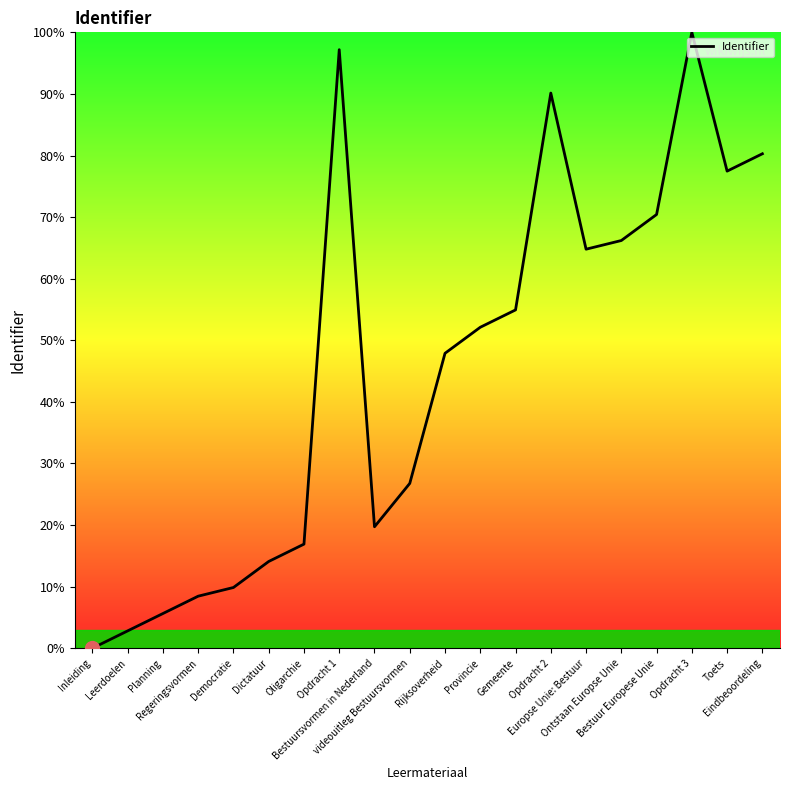

At which category does the data reach its first local peak?

Opdracht 1